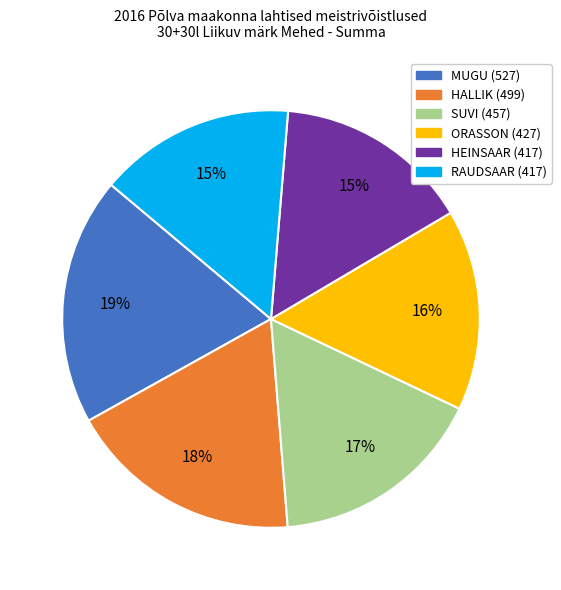

What percentage is the SUVI slice, to the nearest percent?

17%